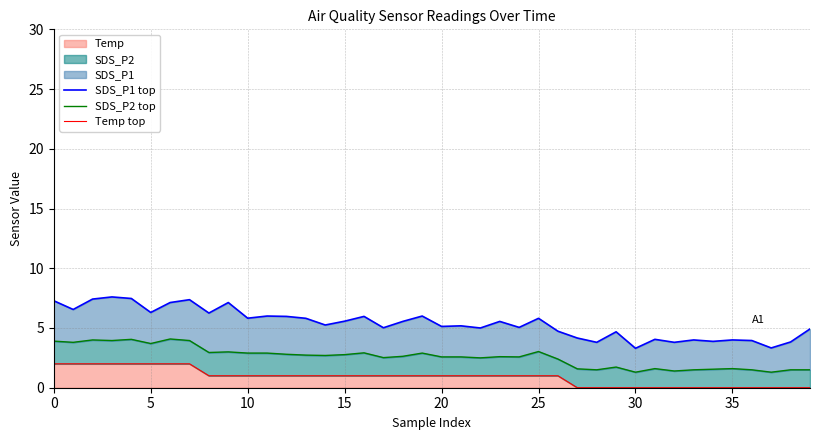

Is it true that Temp equals 1.4 at 35?

False